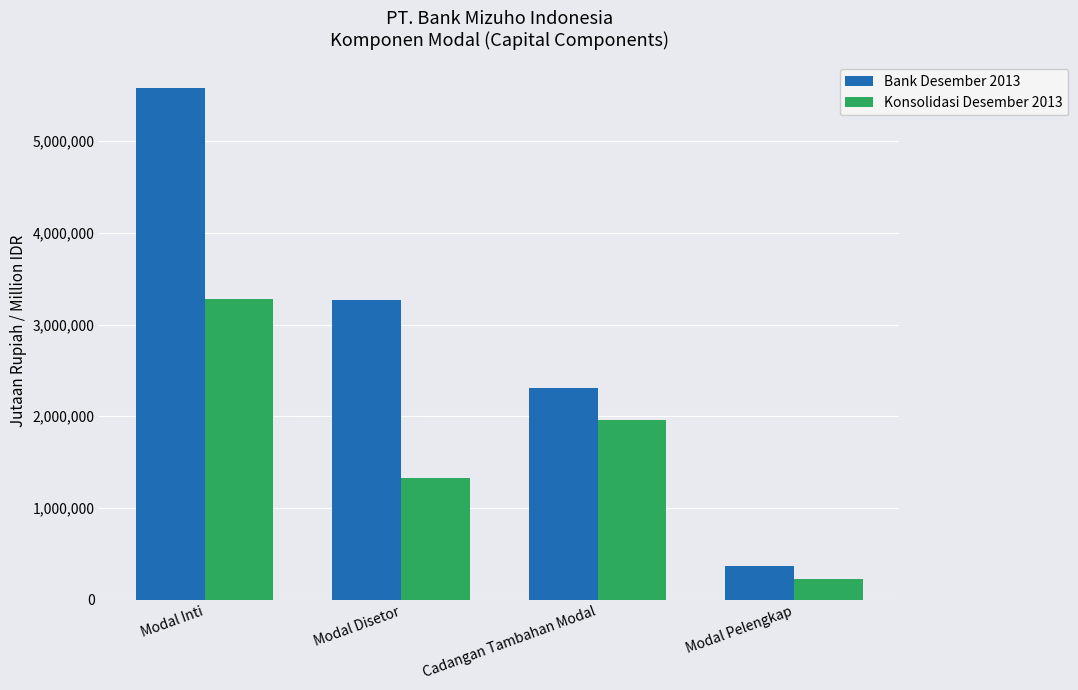

What is the maximum value for Bank Desember 2013?

5582185